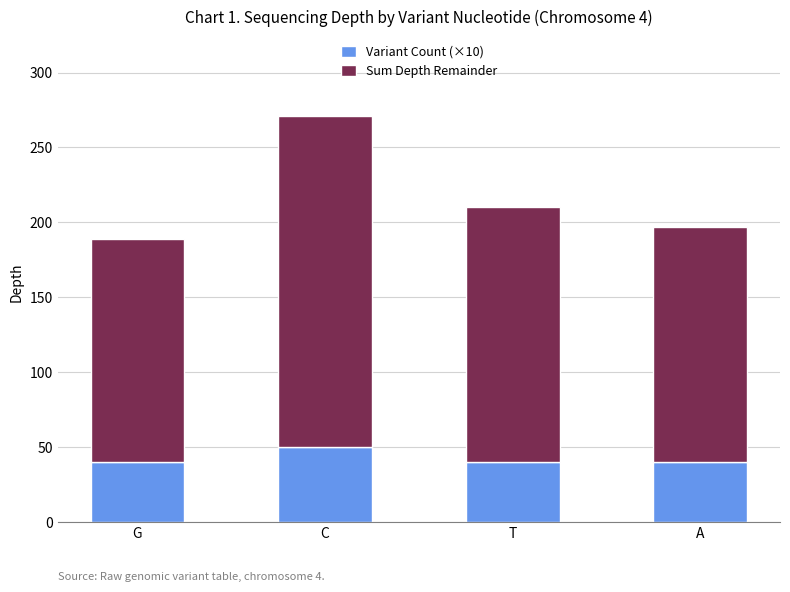

Which category has the highest value in the Variant Count (×10) series?

C